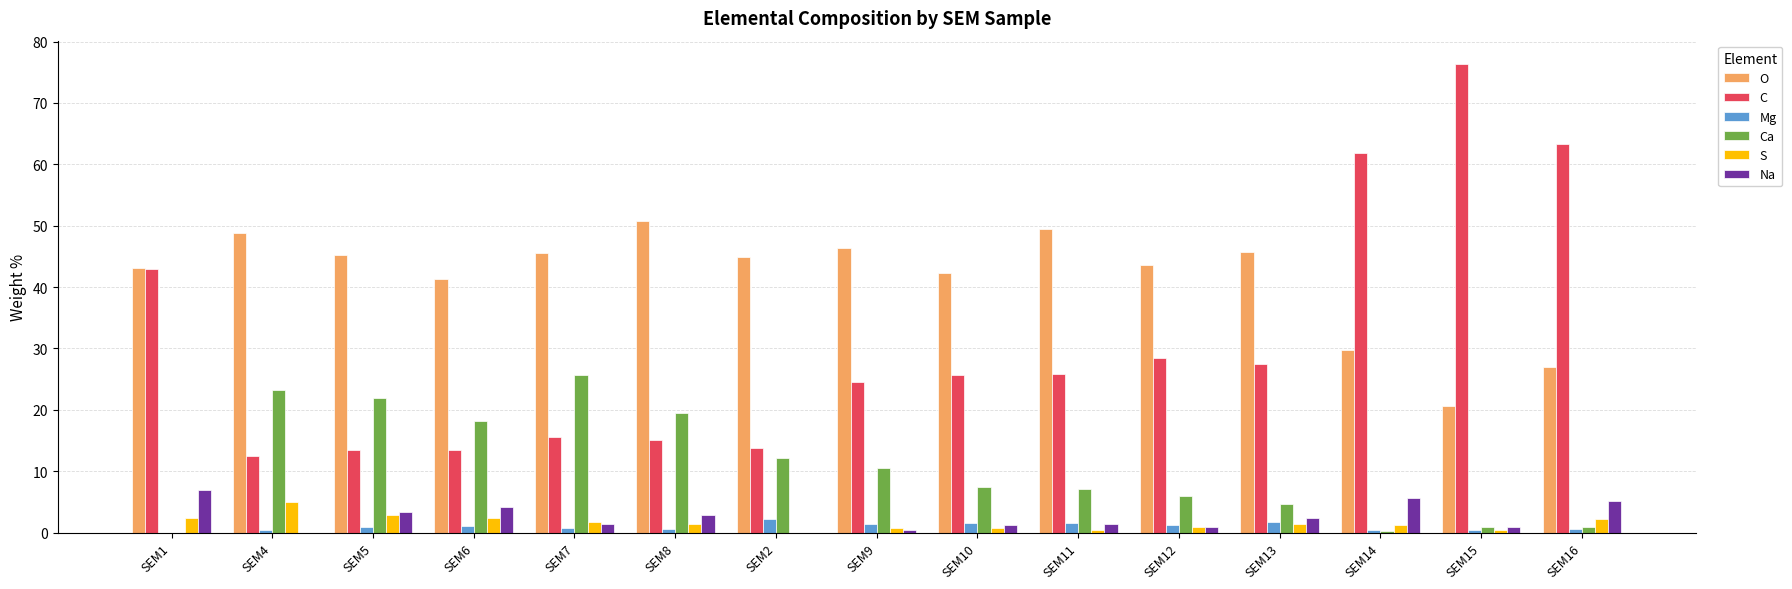

Which series changed the most between SEM2 and SEM12?

C